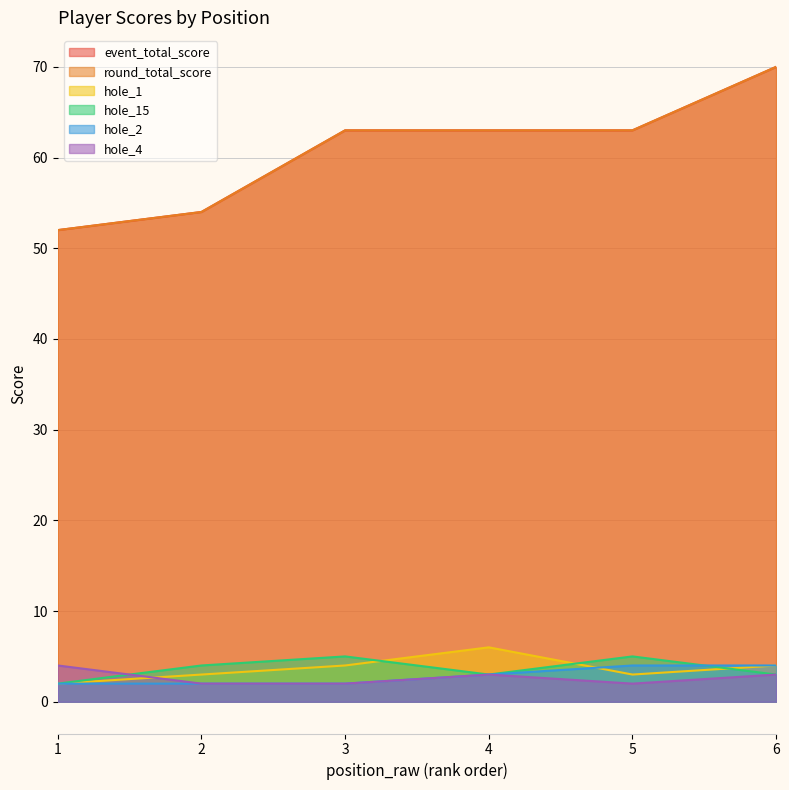

Which category has the lowest value across all series?

1